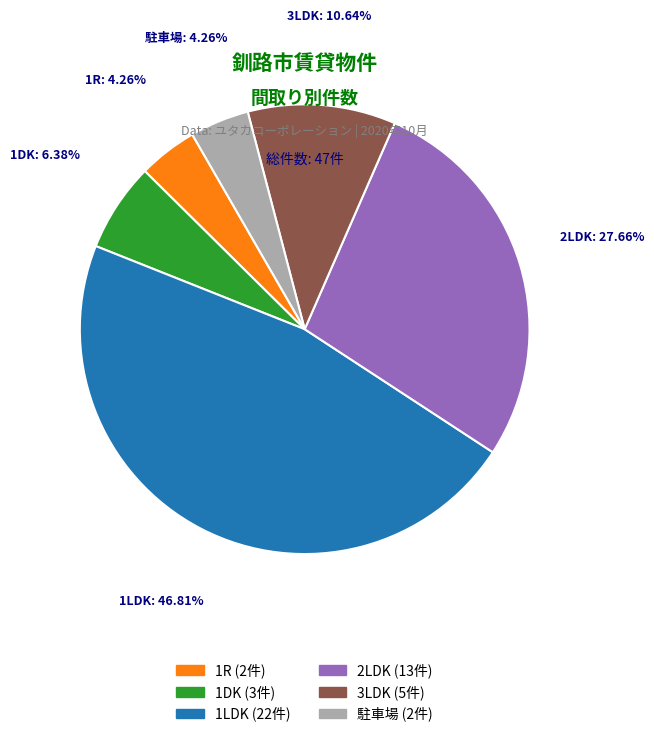

How many segments does this pie chart have?

6